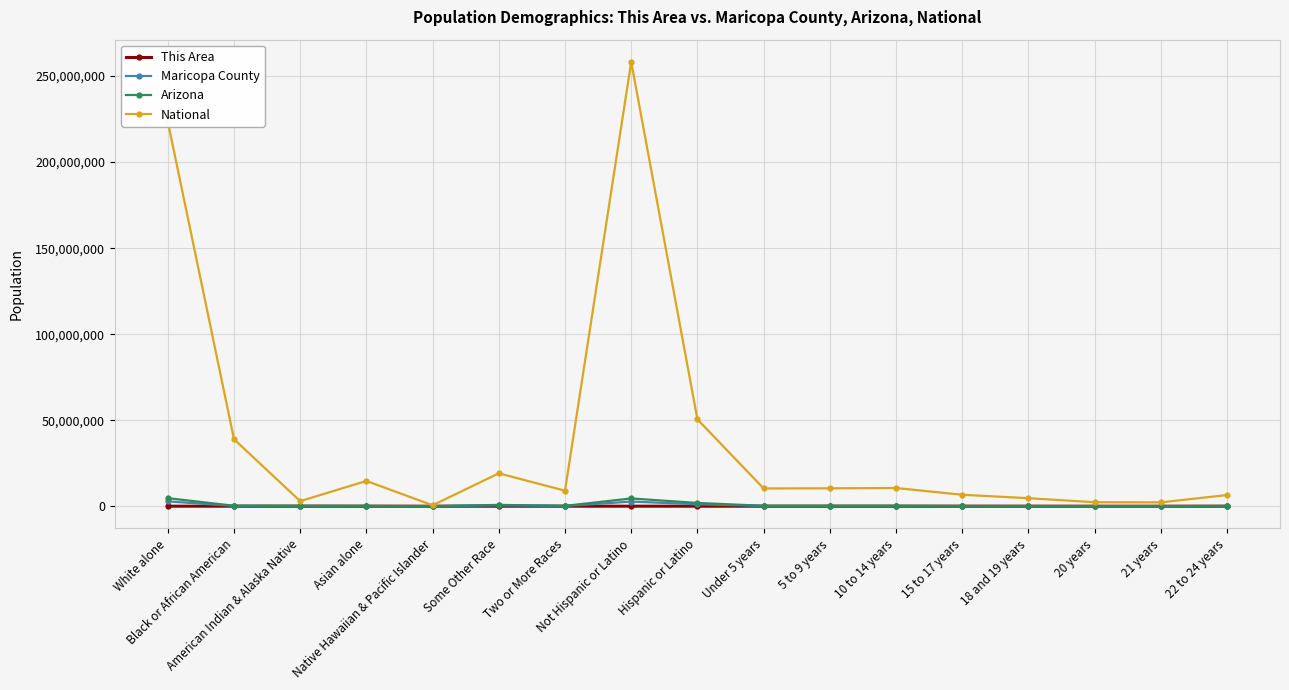

Which series has the largest range (max minus min)?

National